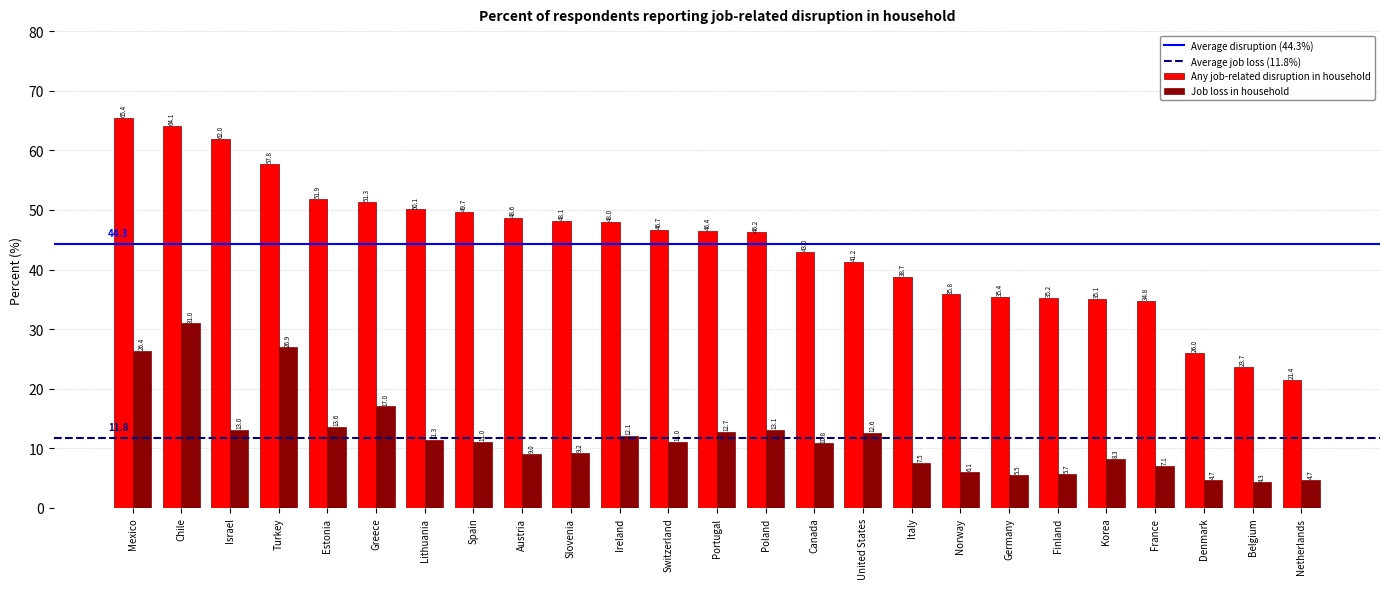

What is the difference between the highest and lowest values at Italy?

31.2